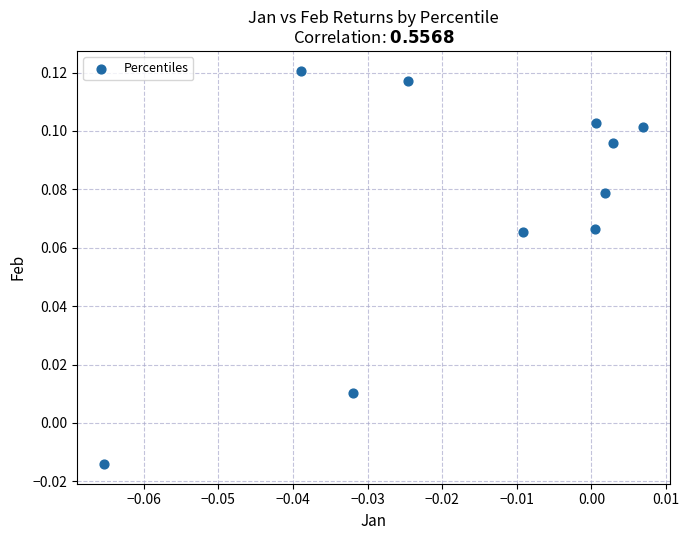

How many data points are displayed?

10